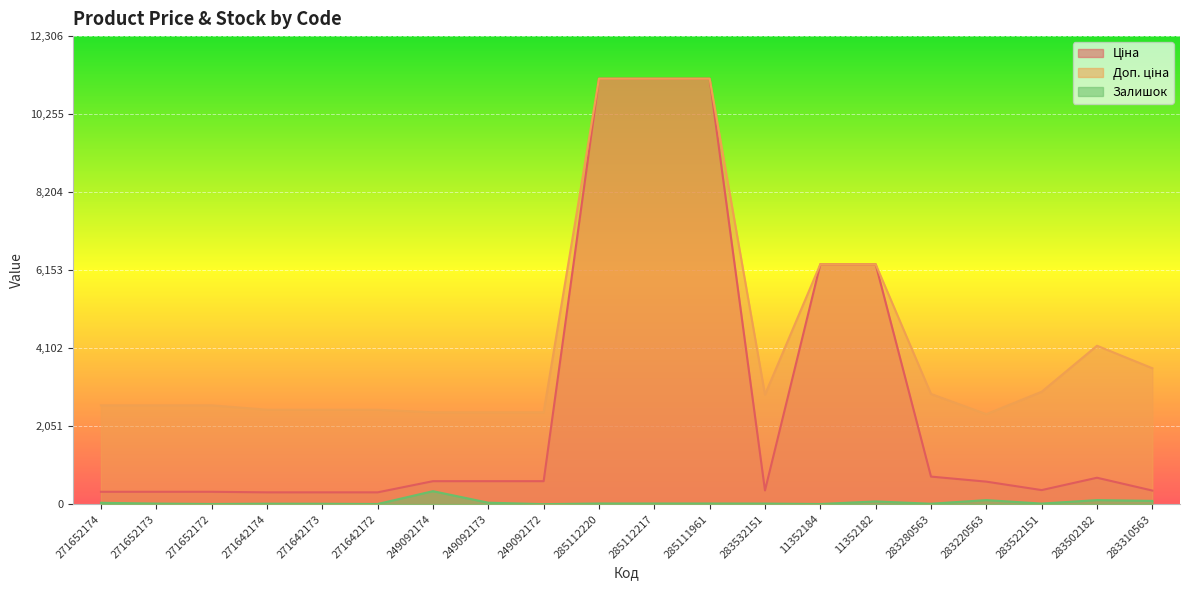

Is the value of Доп. ціна at 271642174 greater than the value of Ціна at 285112220?

No